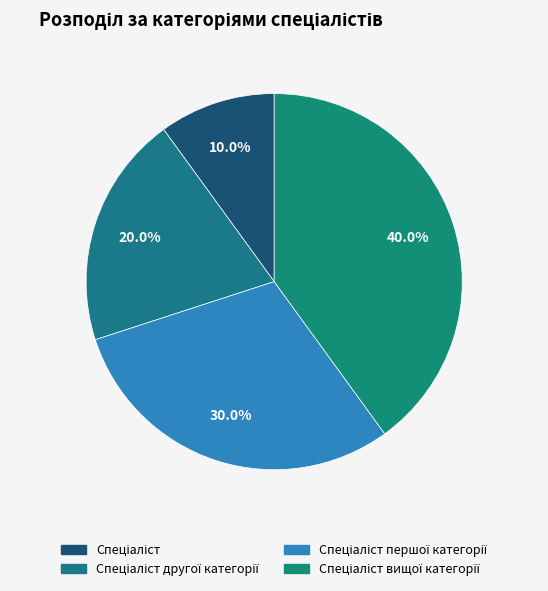

Count the number of slices in the pie.

4